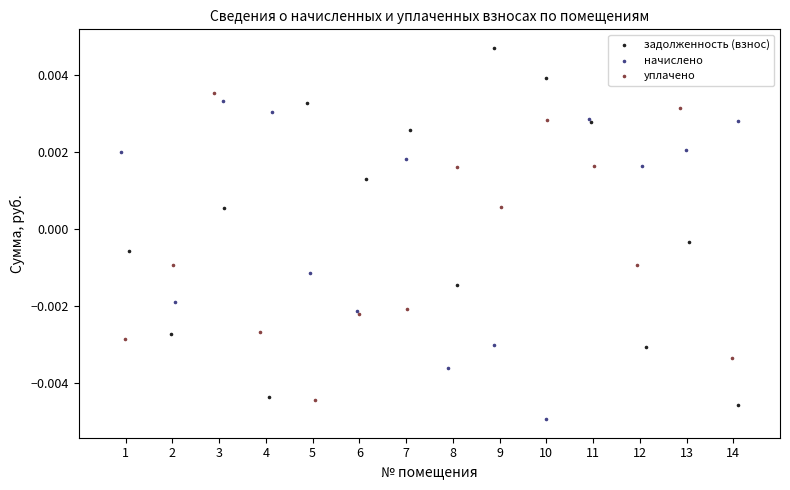

Which series reaches the minimum Y coordinate?

начислено